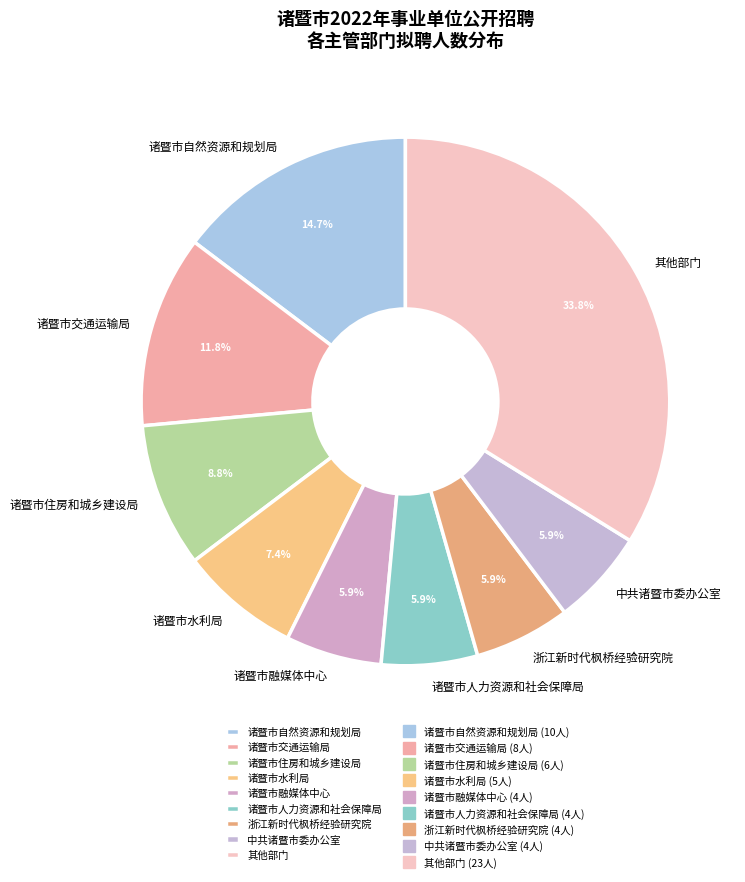

How much of the chart is everything except 诸暨市水利局?

92.6%